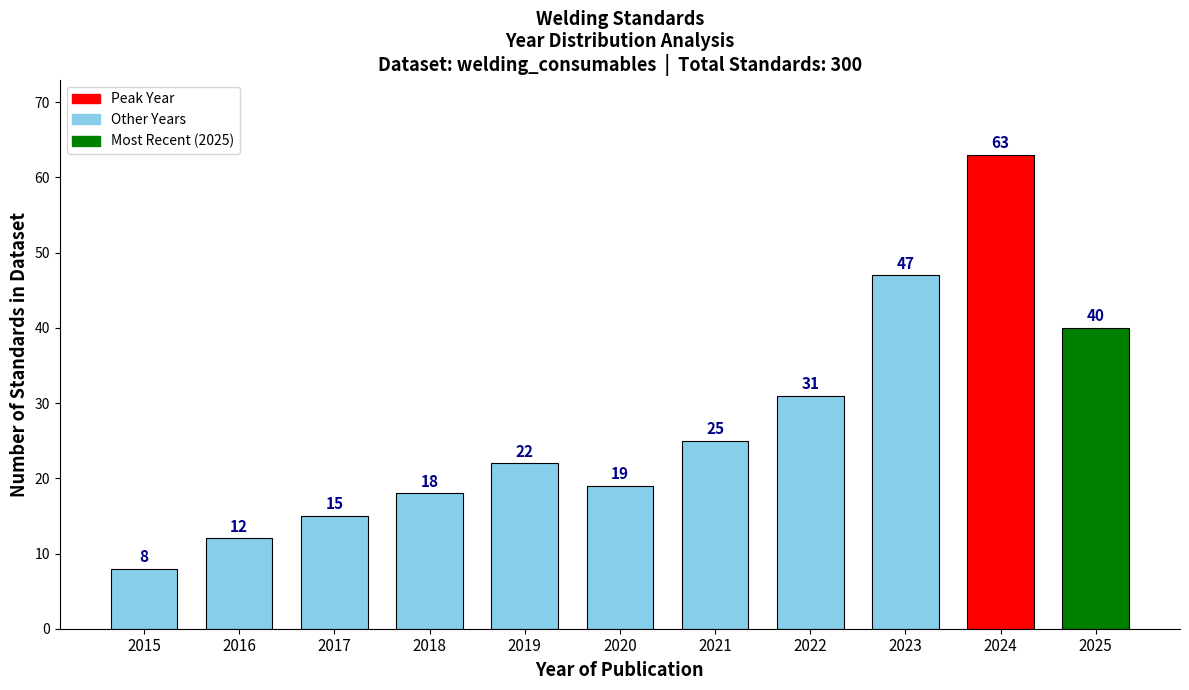

Reading right to left, extract all data points from this chart.

2025=40	2024=63	2023=47	2022=31	2021=25	2020=19	2019=22	2018=18	2017=15	2016=12	2015=8